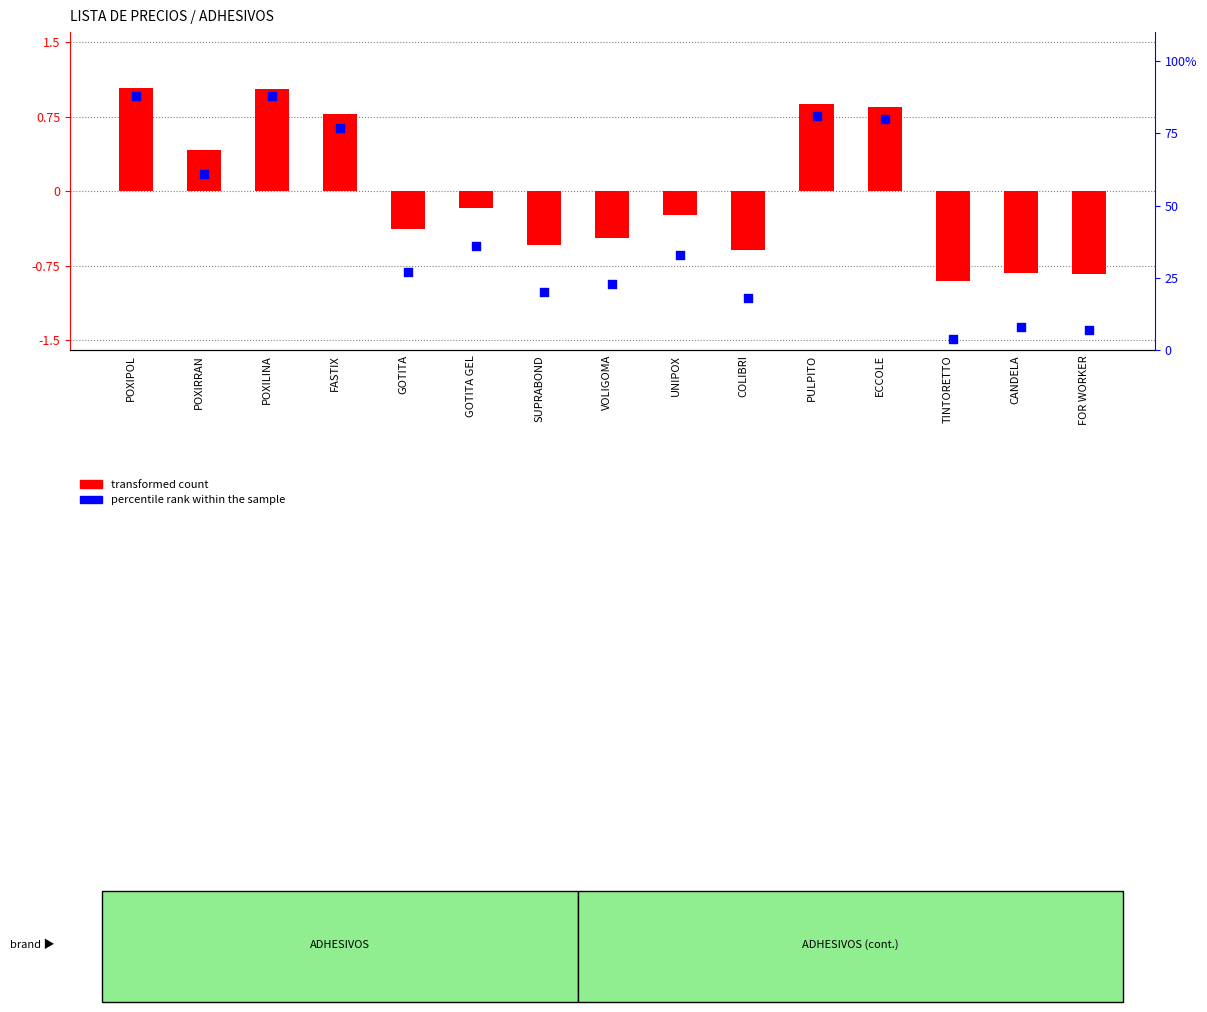

Is the value of transformed count at TINTORETTO greater than the value of percentile rank within the sample at FASTIX?

No